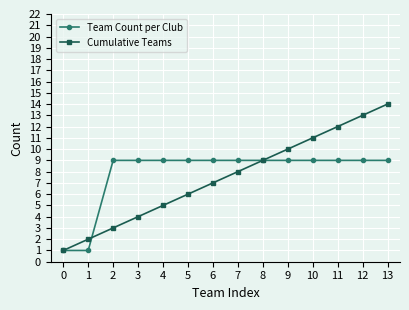

Rank the series by their maximum value, from lowest to highest.

Team Count per Club, Cumulative Teams